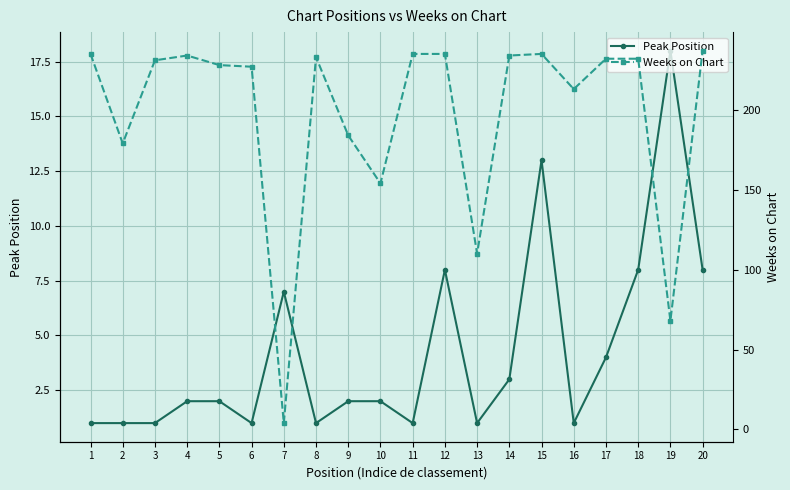

At which label is Weeks on Chart closest to 120?

13